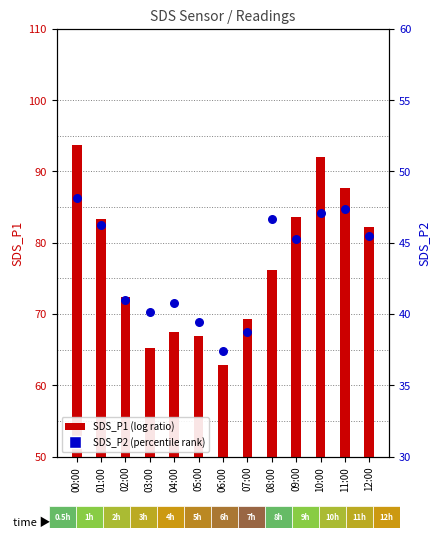

What is the total value across all series at 12:00?

127.6